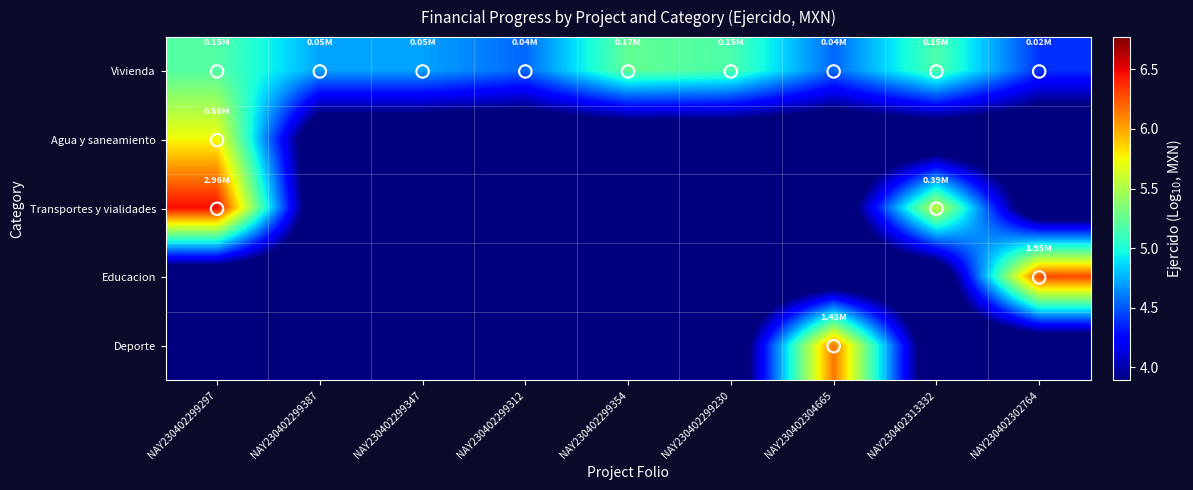

Which series has the widest spread of values?

Transportes y vialidades